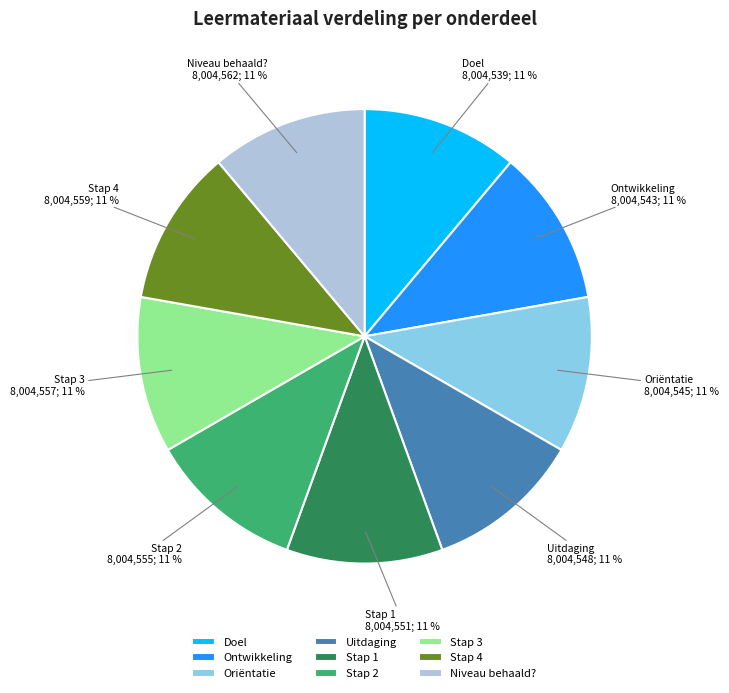

Is there a majority slice in this chart?

No